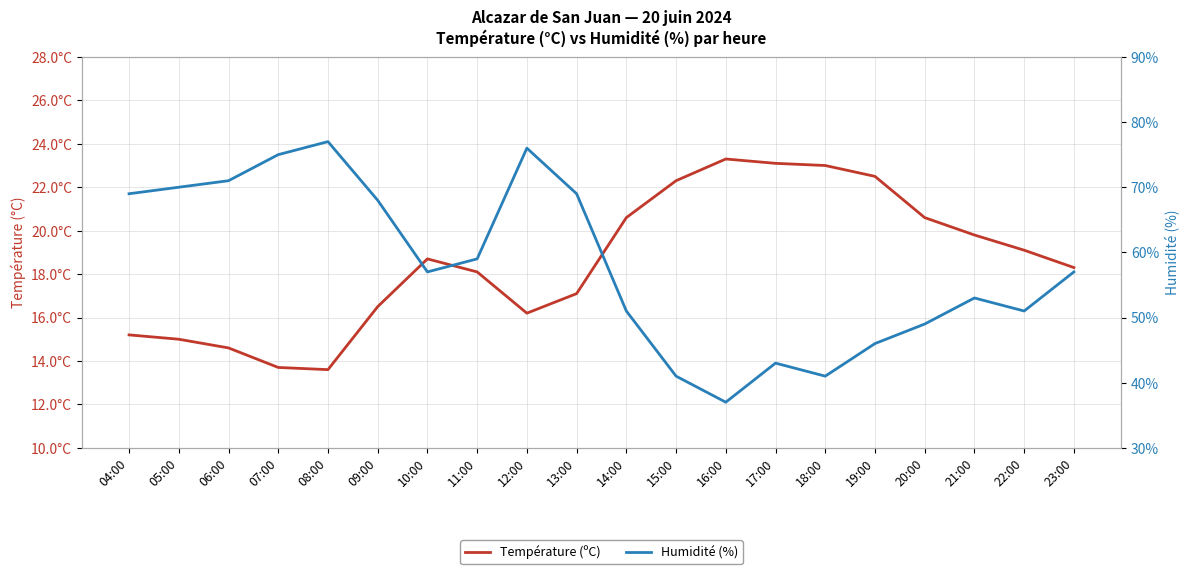

Which category has the highest value in the Température (ºC) series?

16:00